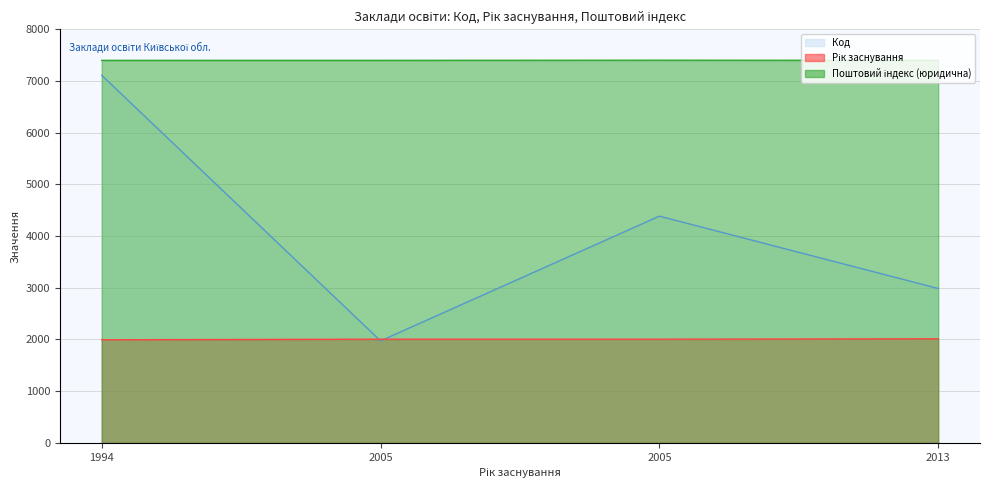

Which series has the largest total across all categories?

Поштовий індекс (юридична)